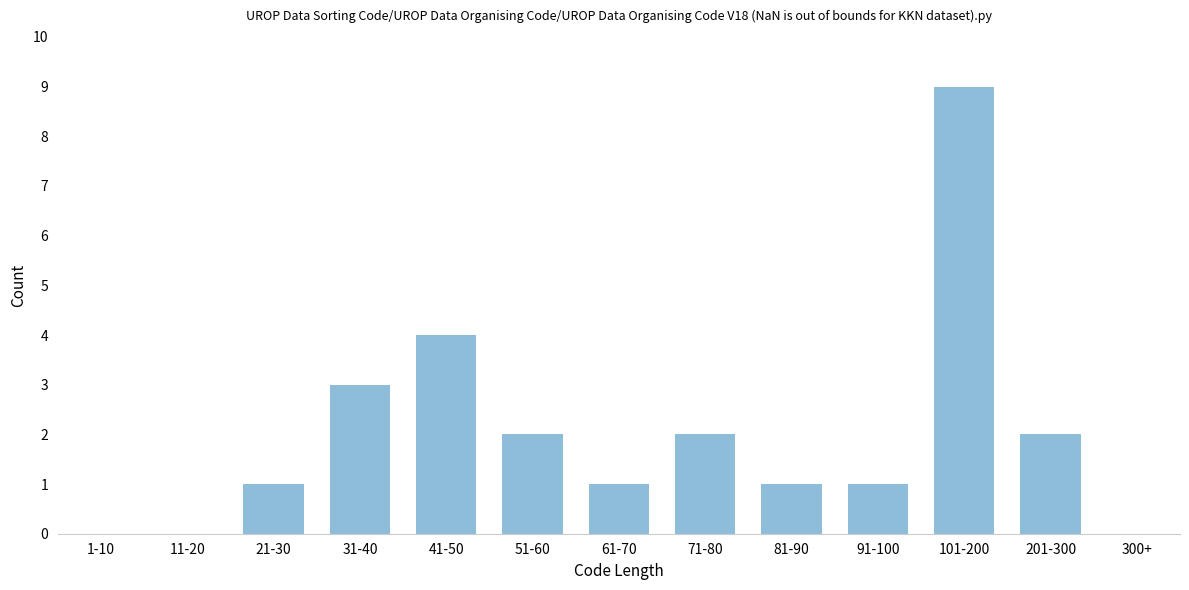

Reading left to right, list all the values displayed in this chart.

1-10=0	11-20=0	21-30=1	31-40=3	41-50=4	51-60=2	61-70=1	71-80=2	81-90=1	91-100=1	101-200=9	201-300=2	300+=0